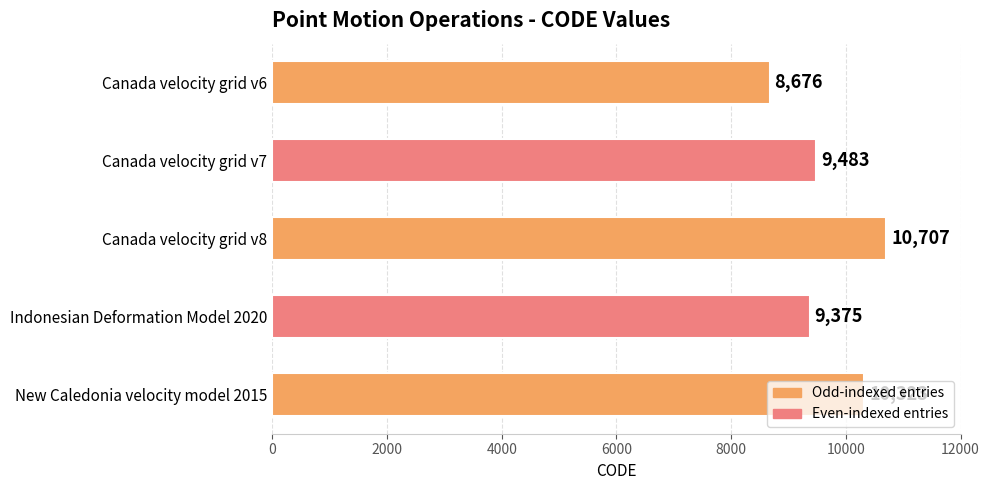

Are the bars grouped side by side (vs. stacked)?

No